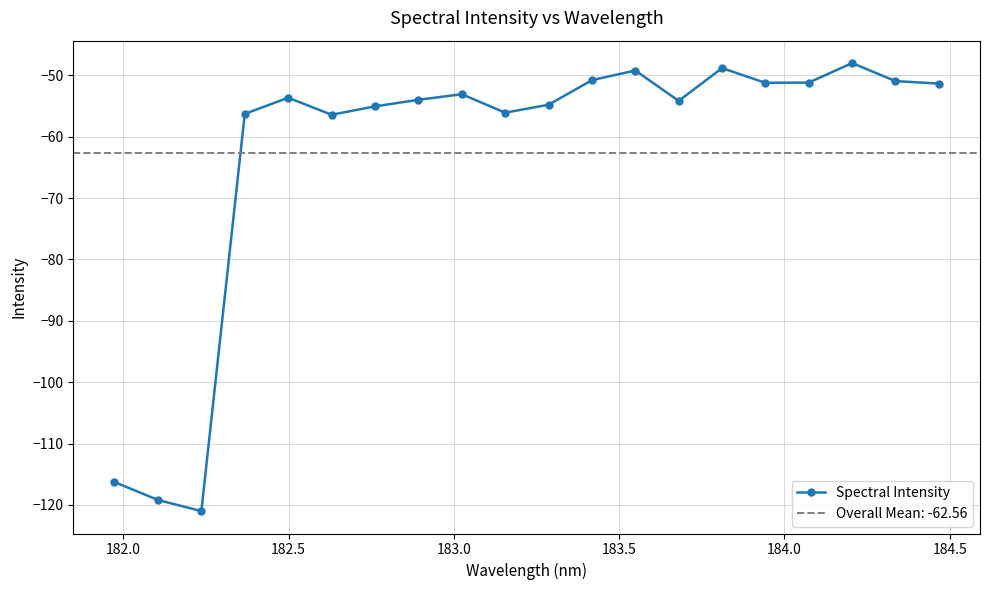

What is the difference between the maximum and second lowest values?

71.2